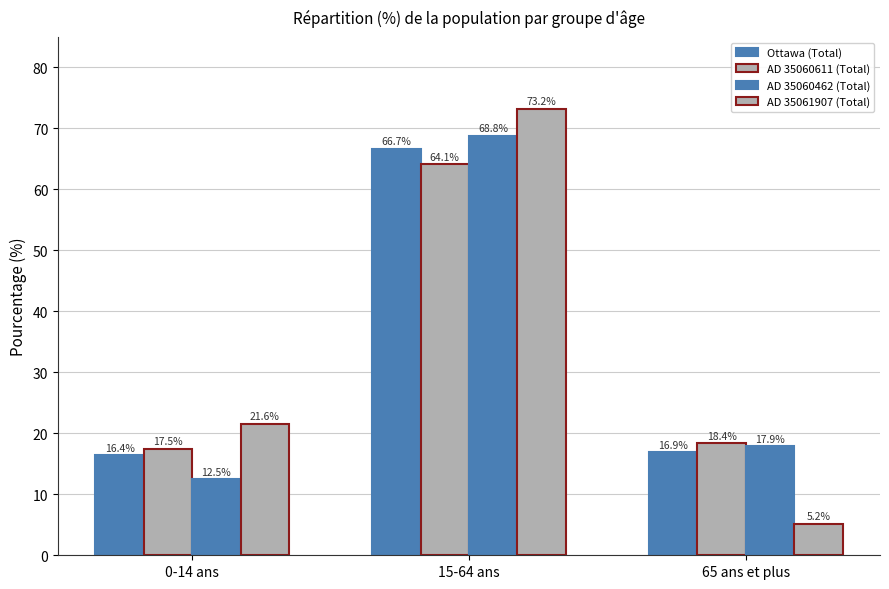

Between 65 ans et plus and 0-14 ans, which is larger?

65 ans et plus